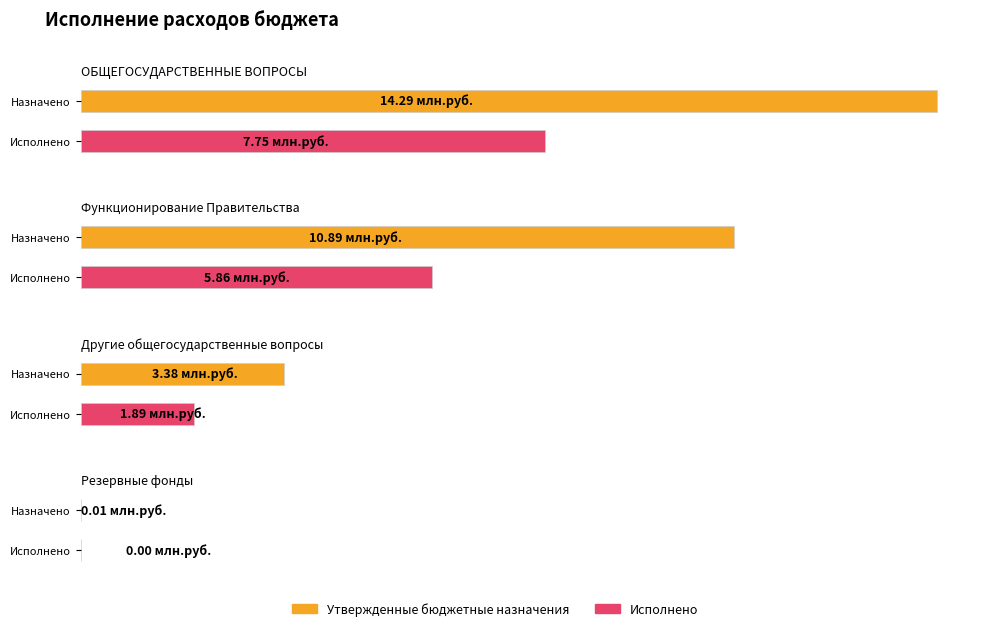

What are all the series names shown in the legend?

Утвержденные бюджетные назначения, Исполнено